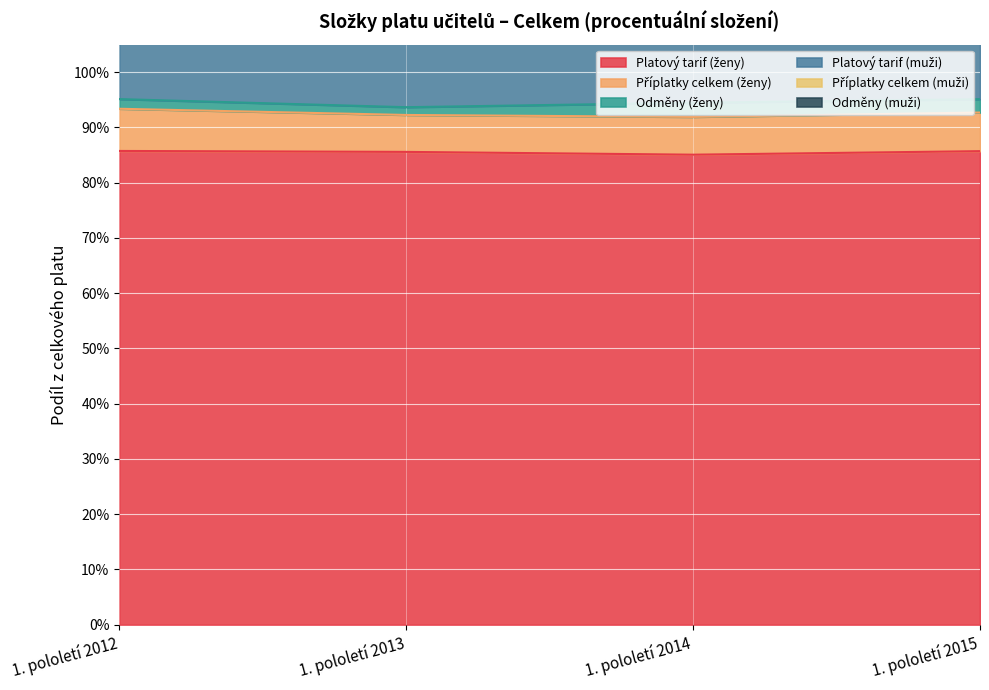

Reading left to right, list all the values displayed in this chart.

Platový tarif (ženy): 1. pololetí 2012=0.9	1. pololetí 2013=0.9	1. pololetí 2014=0.9	1. pololetí 2015=0.9
Příplatky celkem (ženy): 1. pololetí 2012=0.1	1. pololetí 2013=0.1	1. pololetí 2014=0.1	1. pololetí 2015=0.1
Odměny (ženy): 1. pololetí 2012=0.0	1. pololetí 2013=0.0	1. pololetí 2014=0.0	1. pololetí 2015=0.0
Platový tarif (muži): 1. pololetí 2012=0.8	1. pololetí 2013=0.8	1. pololetí 2014=0.8	1. pololetí 2015=0.8
Příplatky celkem (muži): 1. pololetí 2012=0.1	1. pololetí 2013=0.1	1. pololetí 2014=0.1	1. pololetí 2015=0.1
Odměny (muži): 1. pololetí 2012=0.0	1. pololetí 2013=0.0	1. pololetí 2014=0.0	1. pololetí 2015=0.0